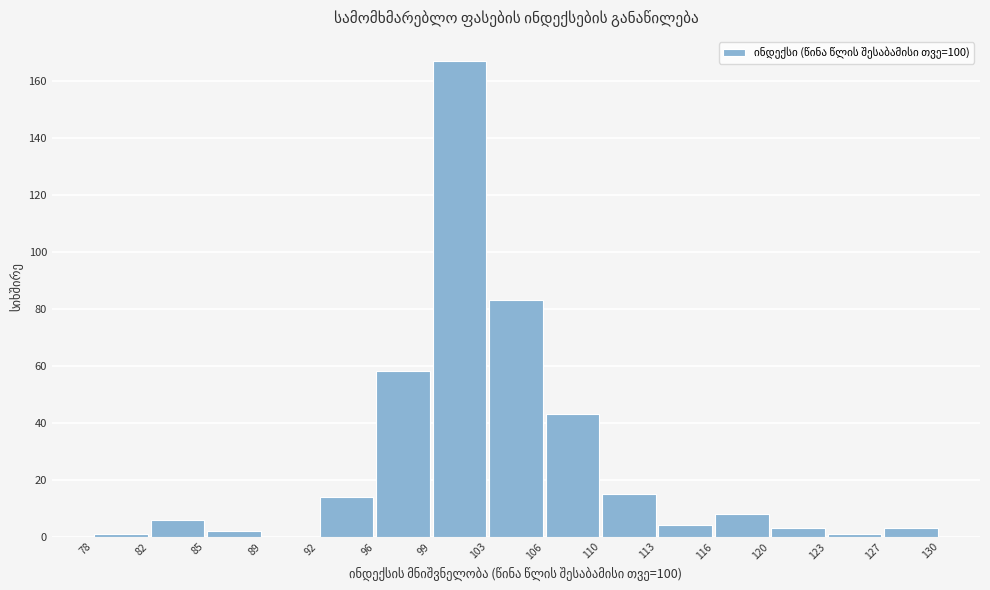

Which range on the x-axis has the tallest bar?

99 to 103